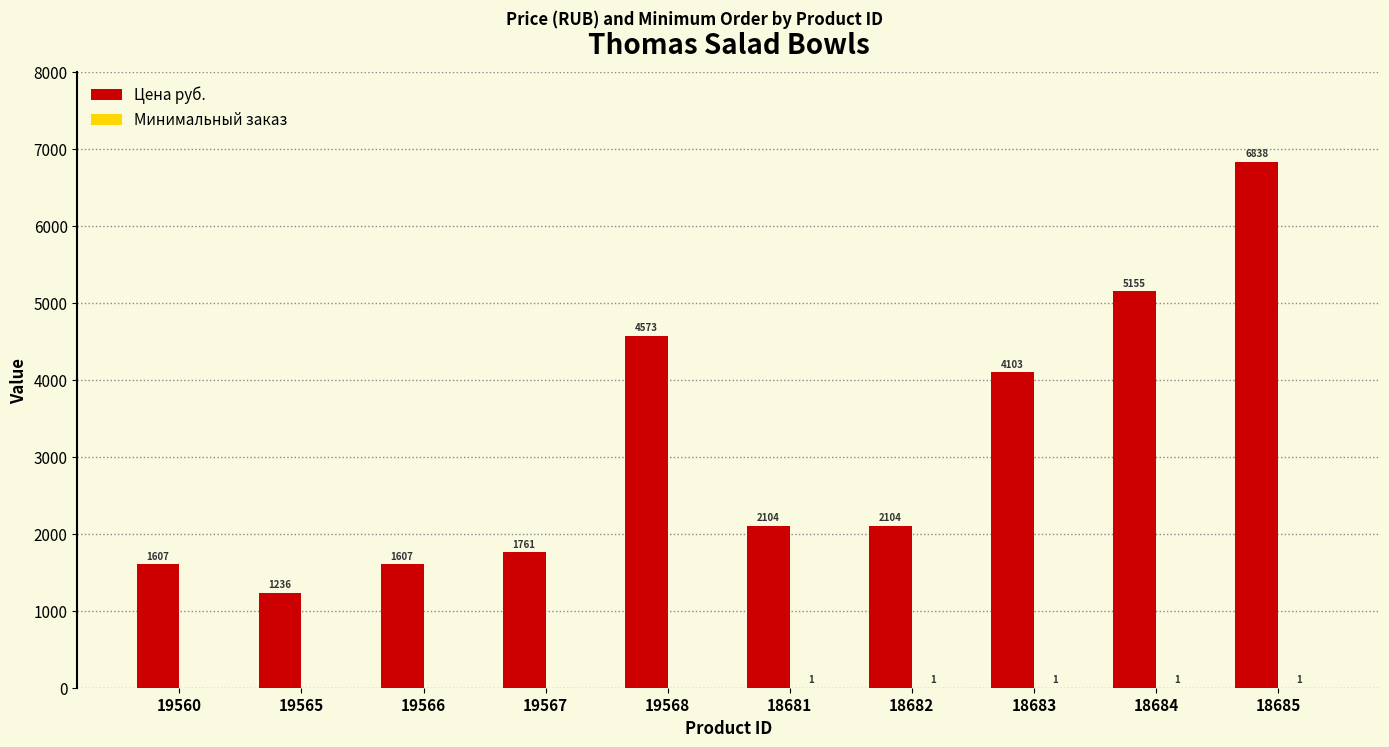

What is the total value across all series at 19565?

1236.0